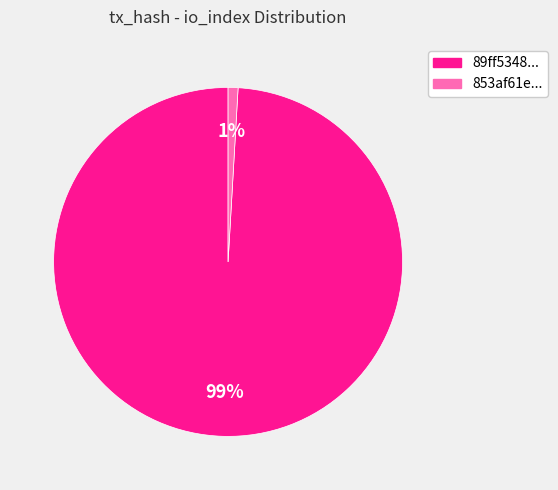

How many slices are in this pie chart?

2